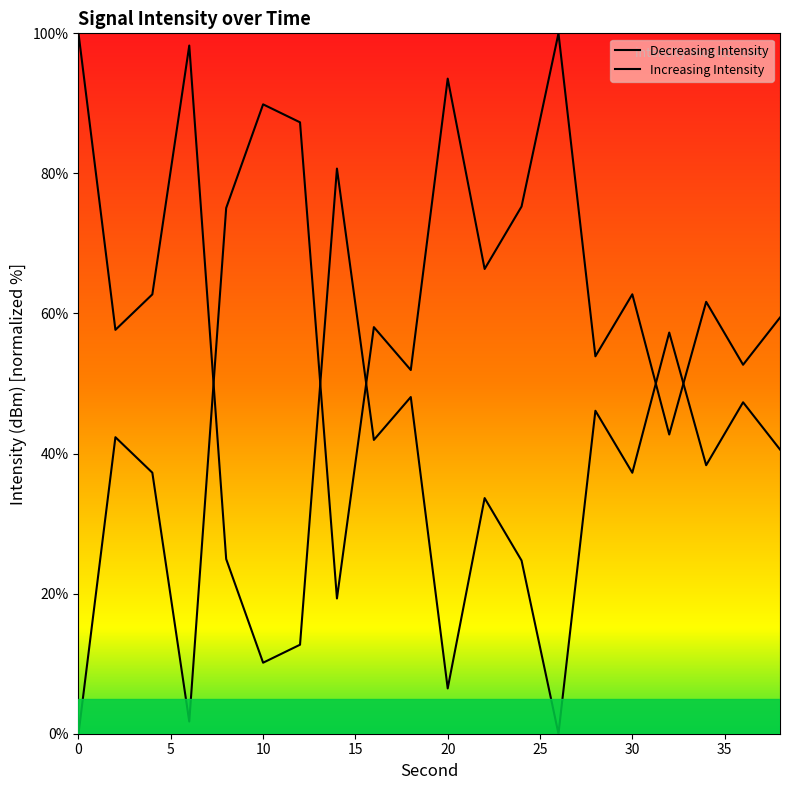

What is the value of the 1st point from the left?

100.0